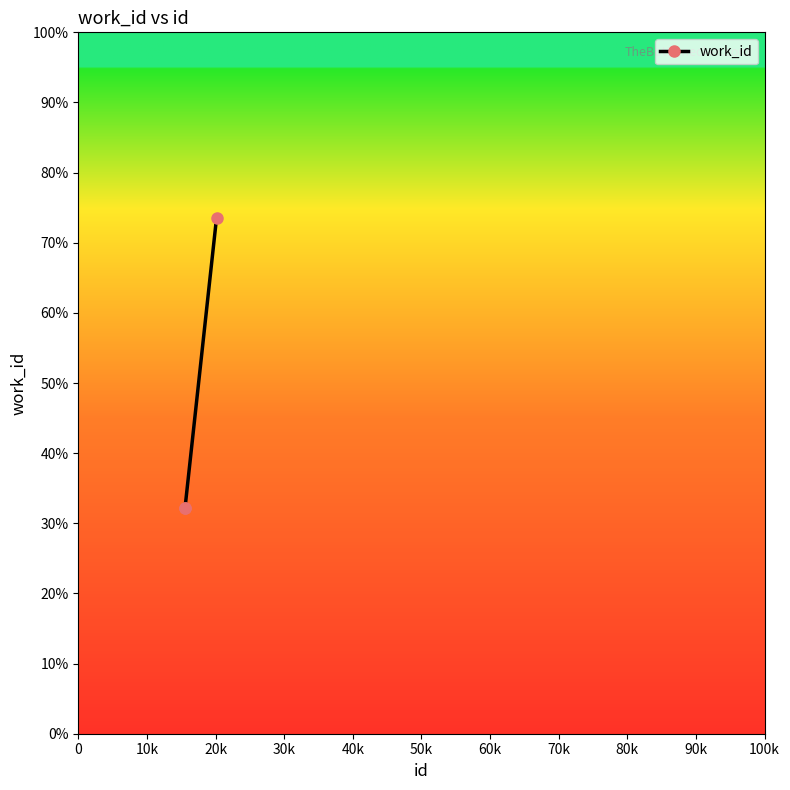

What is the minimum value shown in the chart?

32.2